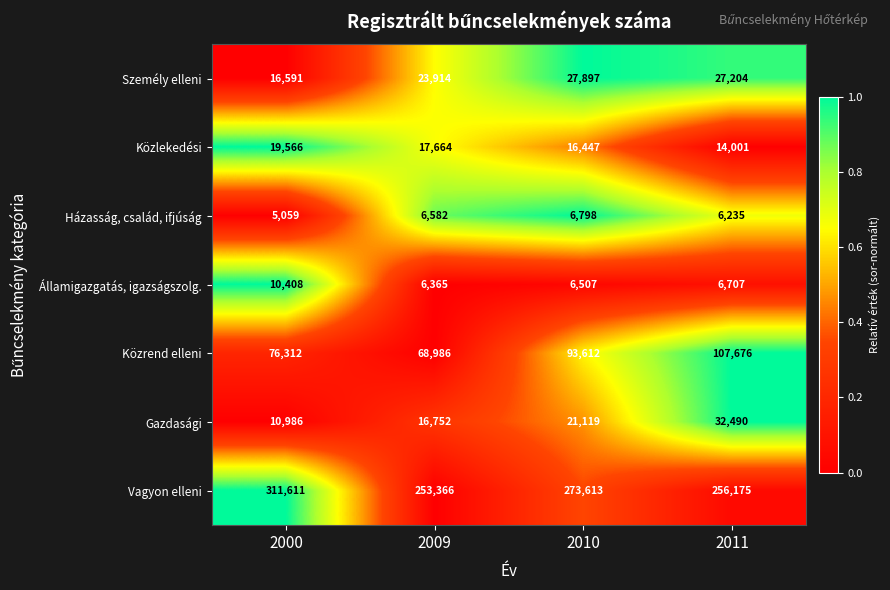

What is the total value across all series at 2000?

450533